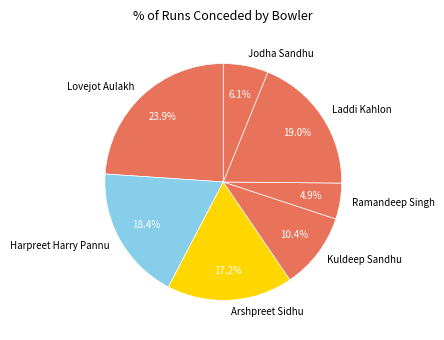

Is the sum of Kuldeep Sandhu and Jodha Sandhu greater than half?

No